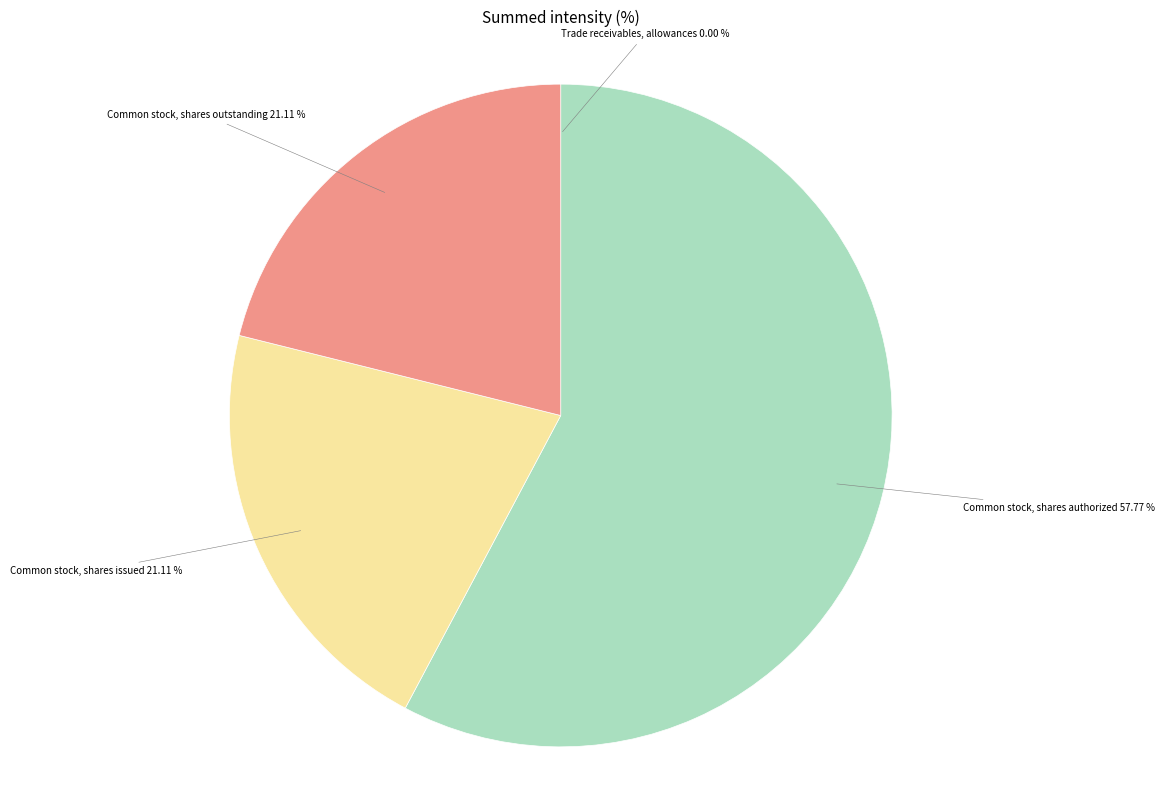

Which category accounts for the majority?

Common stock, shares authorized